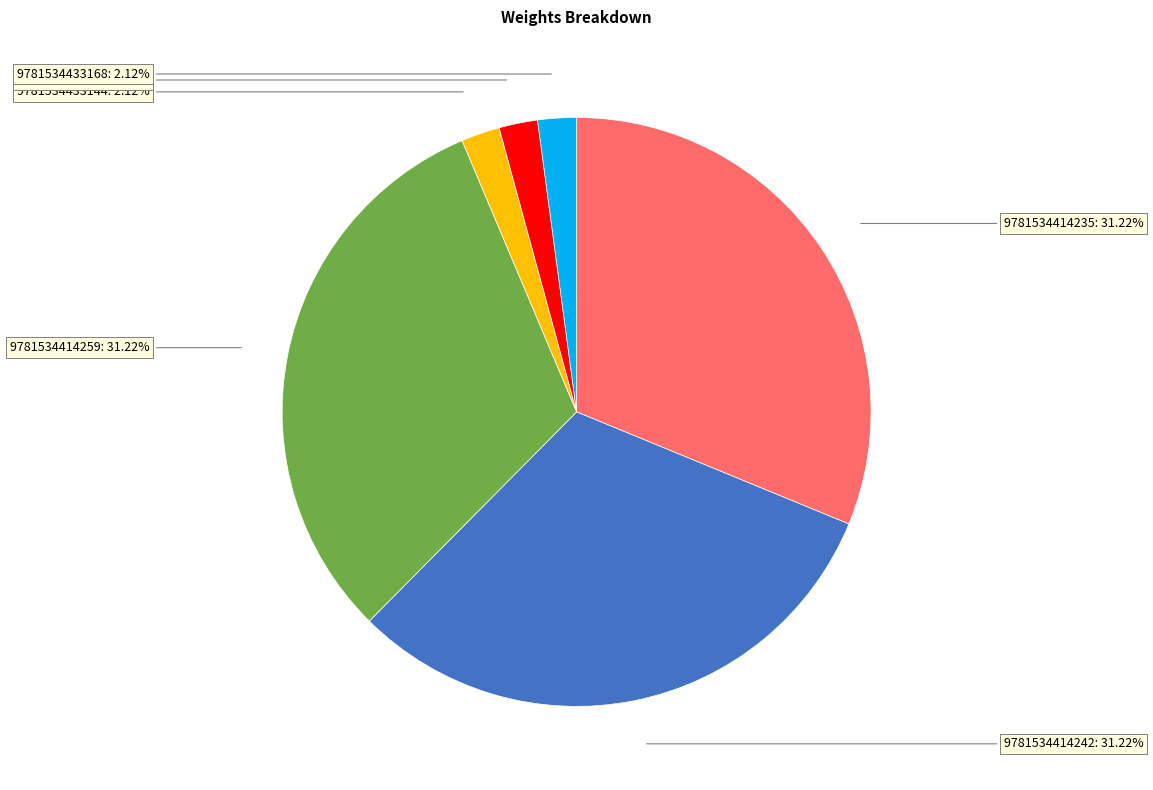

What is the total percentage of 9781534433151 and 9781534433144?

4.2%